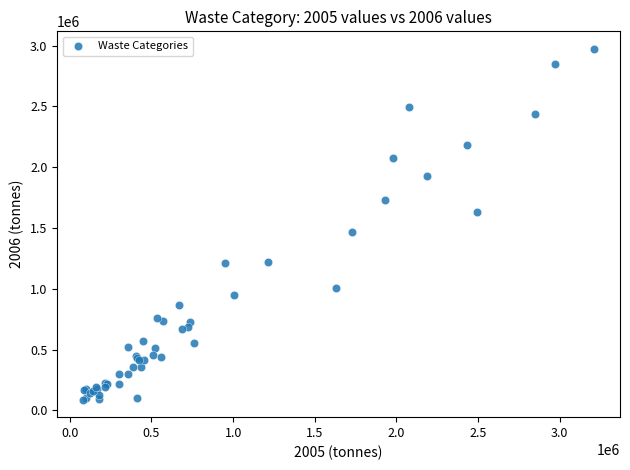

What Y value in the scatter plot is closest to 1530422?

1466297.9